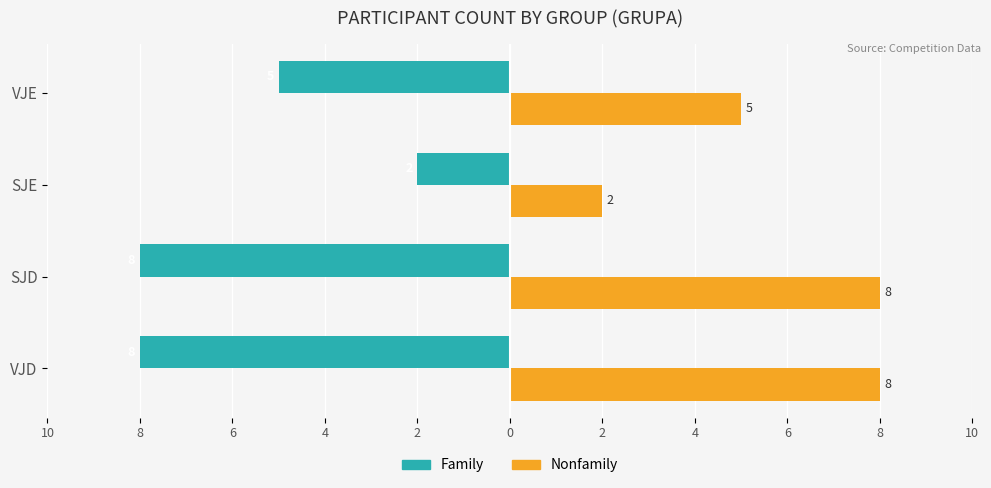

What are all the series names shown in the legend?

Family, Nonfamily